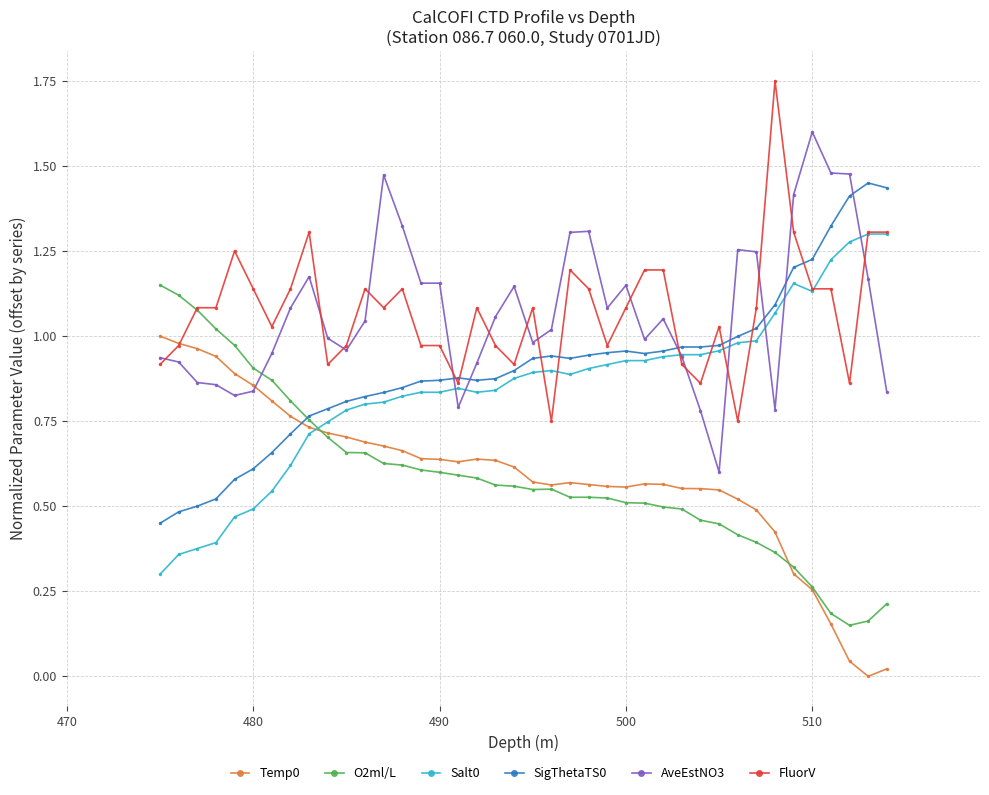

The value of Salt0 at 510 is 0.3. True or false?

False